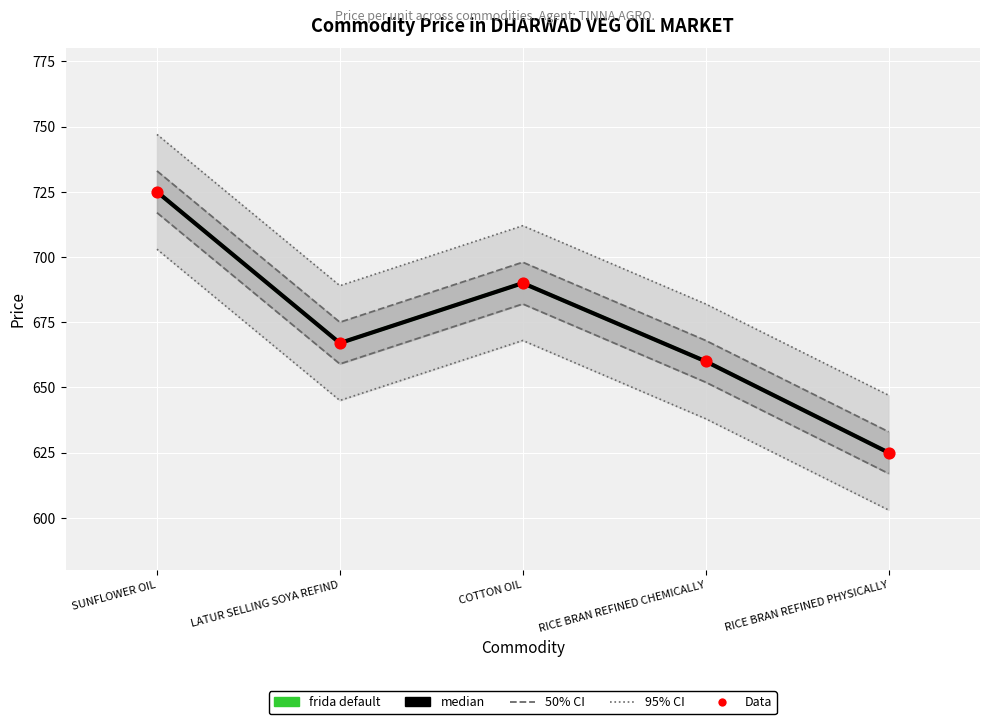

Which series has the largest total across all categories?

frida default